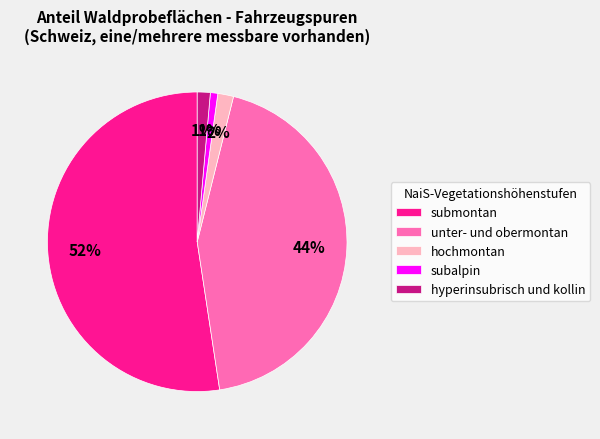

Between unter- und obermontan and subalpin, which is larger?

unter- und obermontan